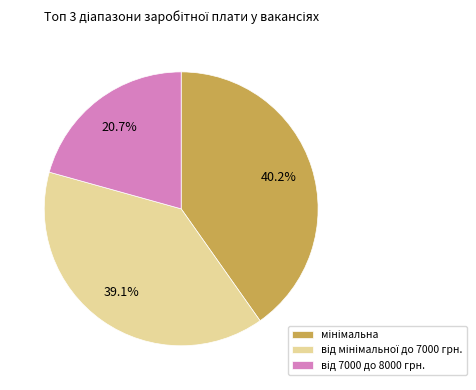

Is there any slice that represents more than half of the pie?

No